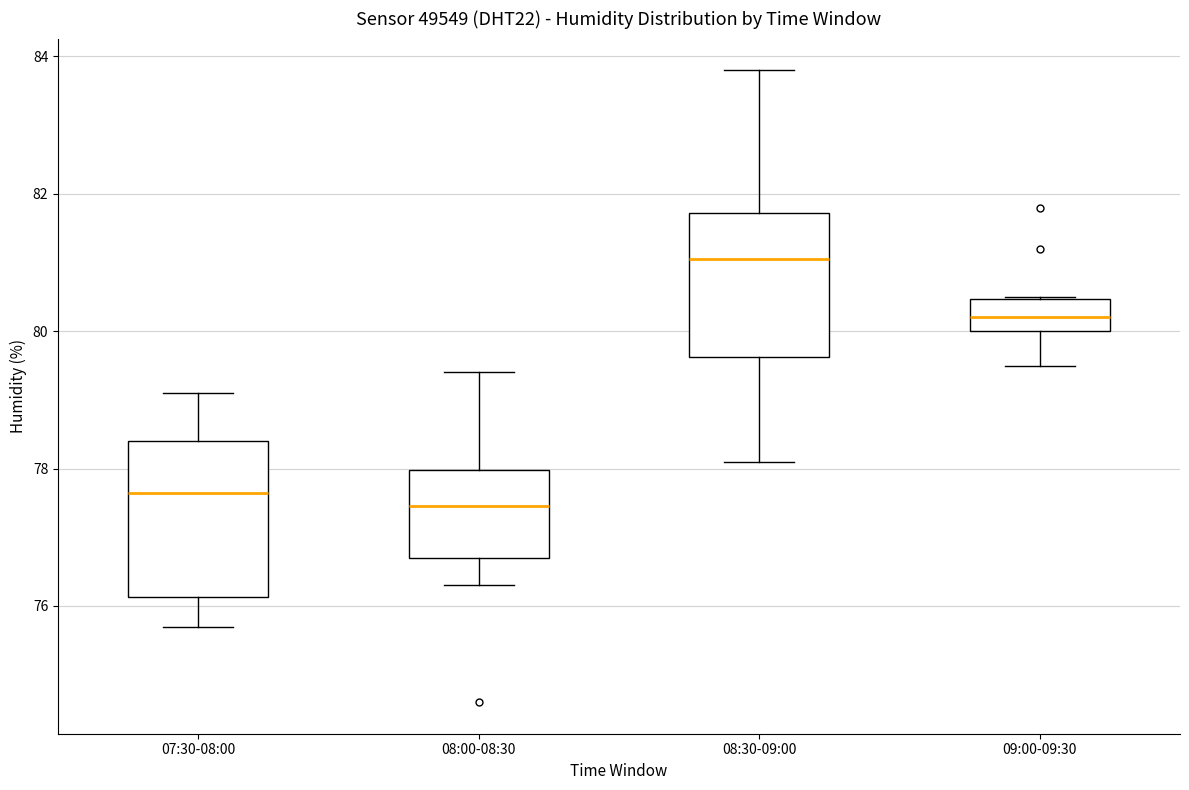

Reading left to right, transcribe this box plot: for each box, give where its median line is, the range the box spans, and where its two whiskers end, as read against the y-axis. The values are not printed on the chart, so give them approximately, as read against the axis.

07:30-08:00: median 77.6, box 76.2 to 78.4, whiskers 75.8 to 79.2
08:00-08:30: median 77.4, box 76.8 to 78.0, whiskers 76.4 to 79.4
08:30-09:00: median 81.0, box 79.6 to 81.8, whiskers 78.2 to 83.8
09:00-09:30: median 80.2, box 80.0 to 80.4, whiskers 79.6 to 80.6